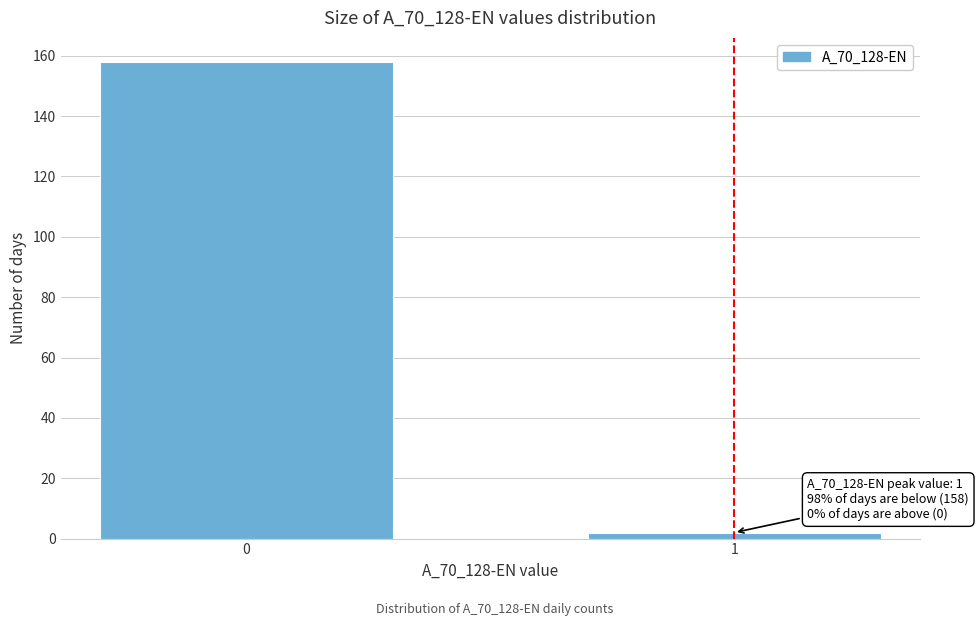

Reading left to right, transcribe all the data shown in this chart.

158	2